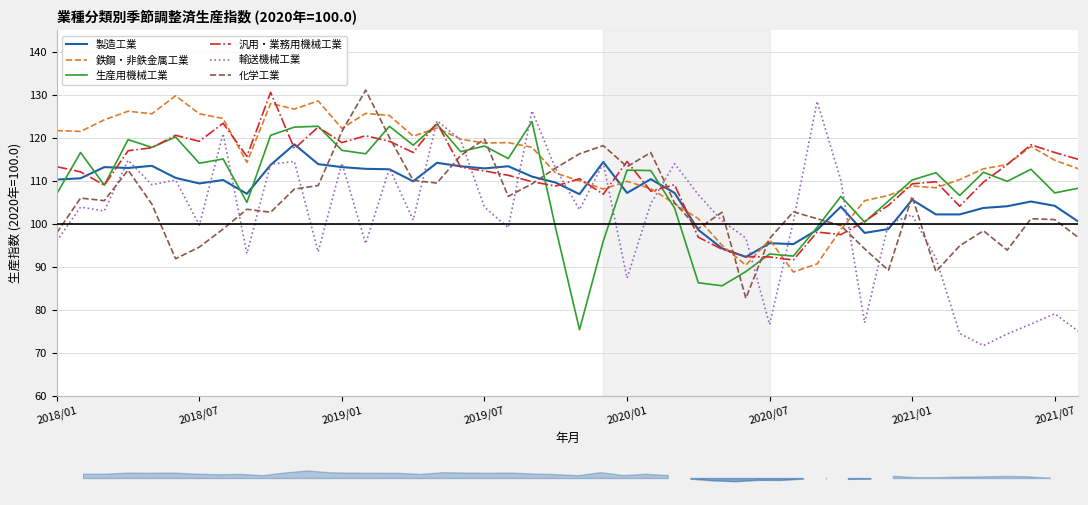

What is the spread (max minus min) of values at 201904?

19.5